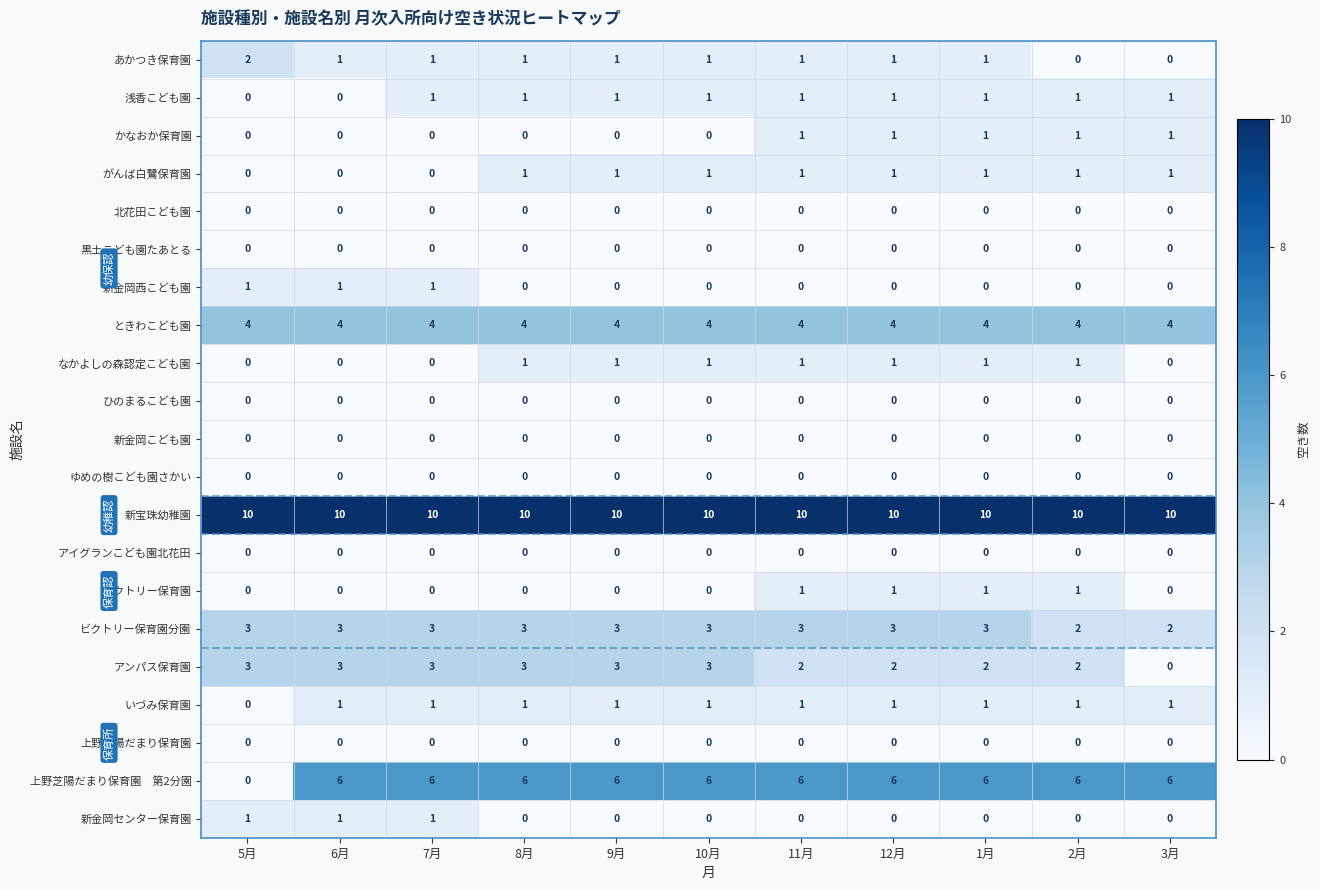

At how many categories does at least one series exceed 7?

11